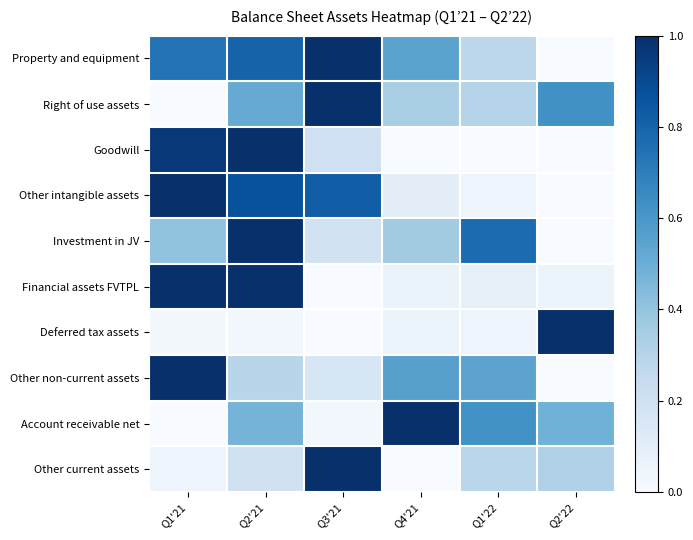

Rank the series at Q2'22 from lowest to highest value.

Property and equipment, Goodwill, Other intangible assets, Investment in JV, Other non-current assets, Financial assets FVTPL, Other current assets, Account receivable net, Right of use assets, Deferred tax assets